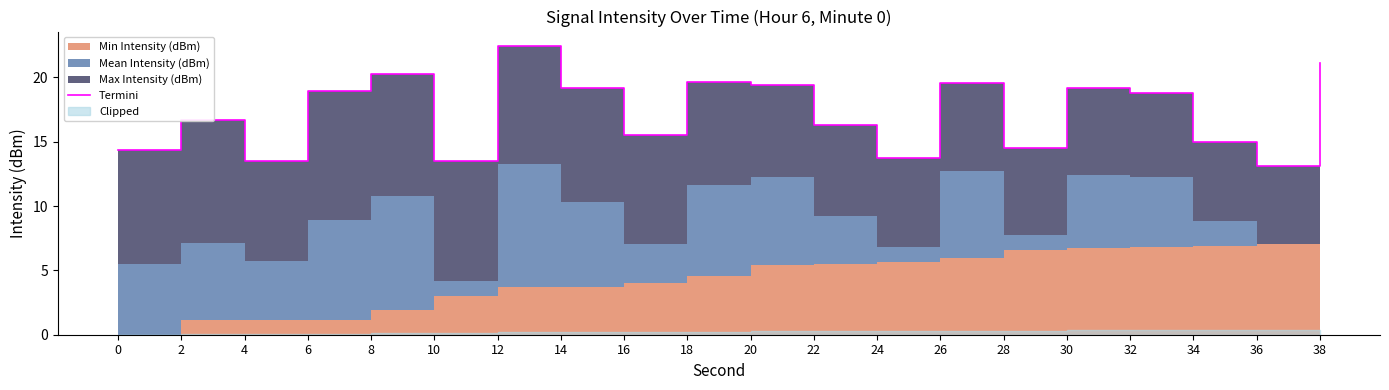

Does the chart display data point markers on the line(s)?

No